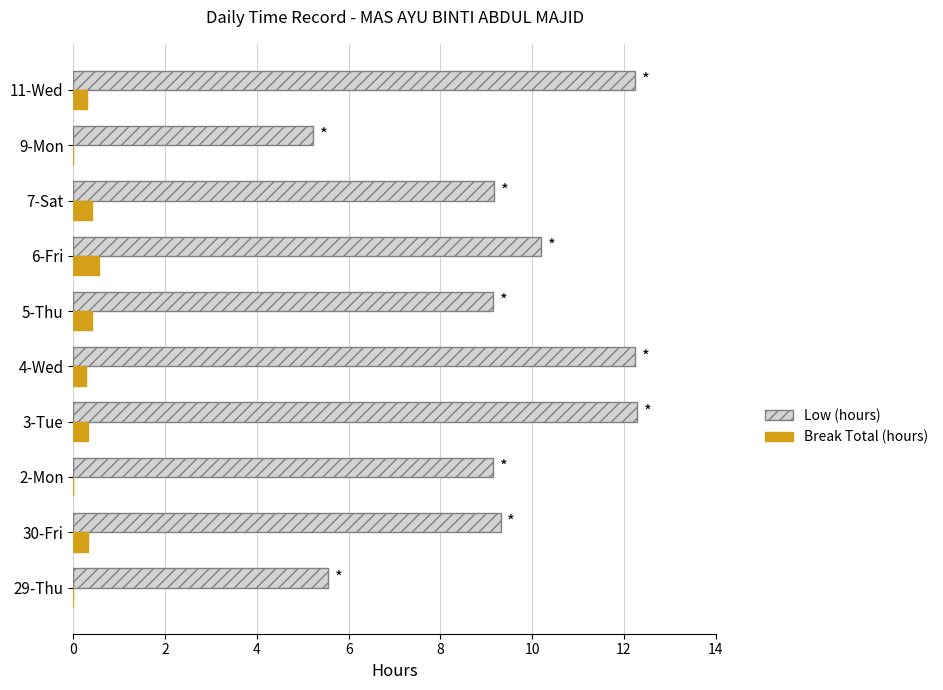

Between 29-Thu and 5-Thu, which series saw the biggest shift?

Low (hours)